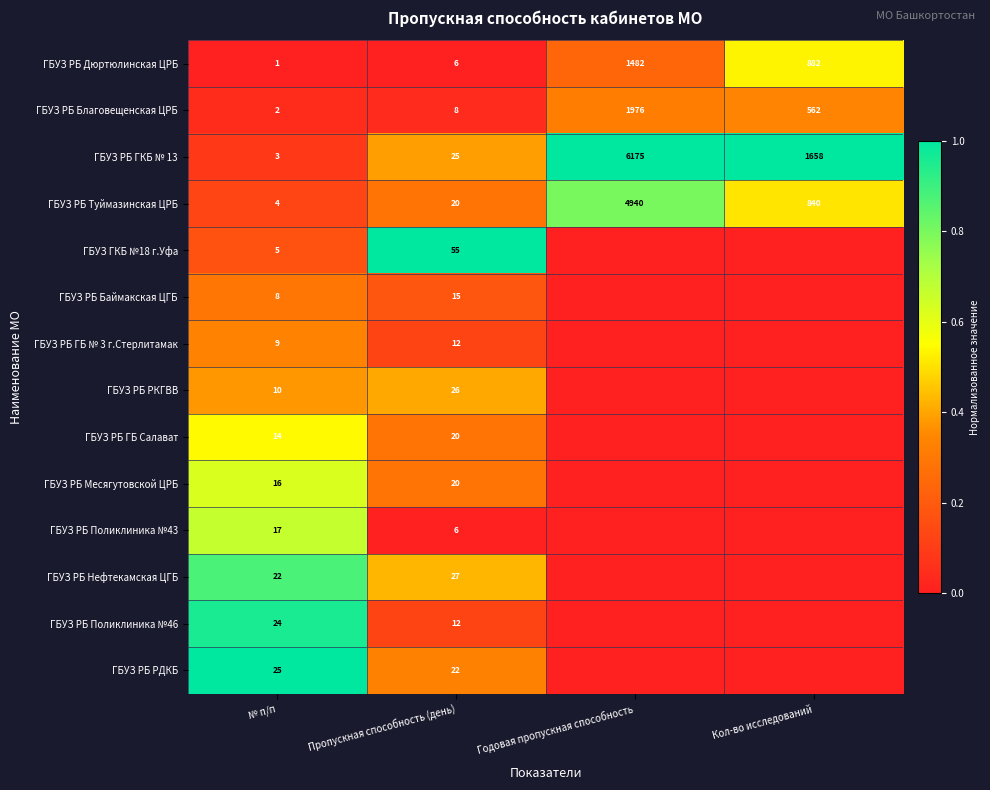

What is the total value across all series at № п/п?

160